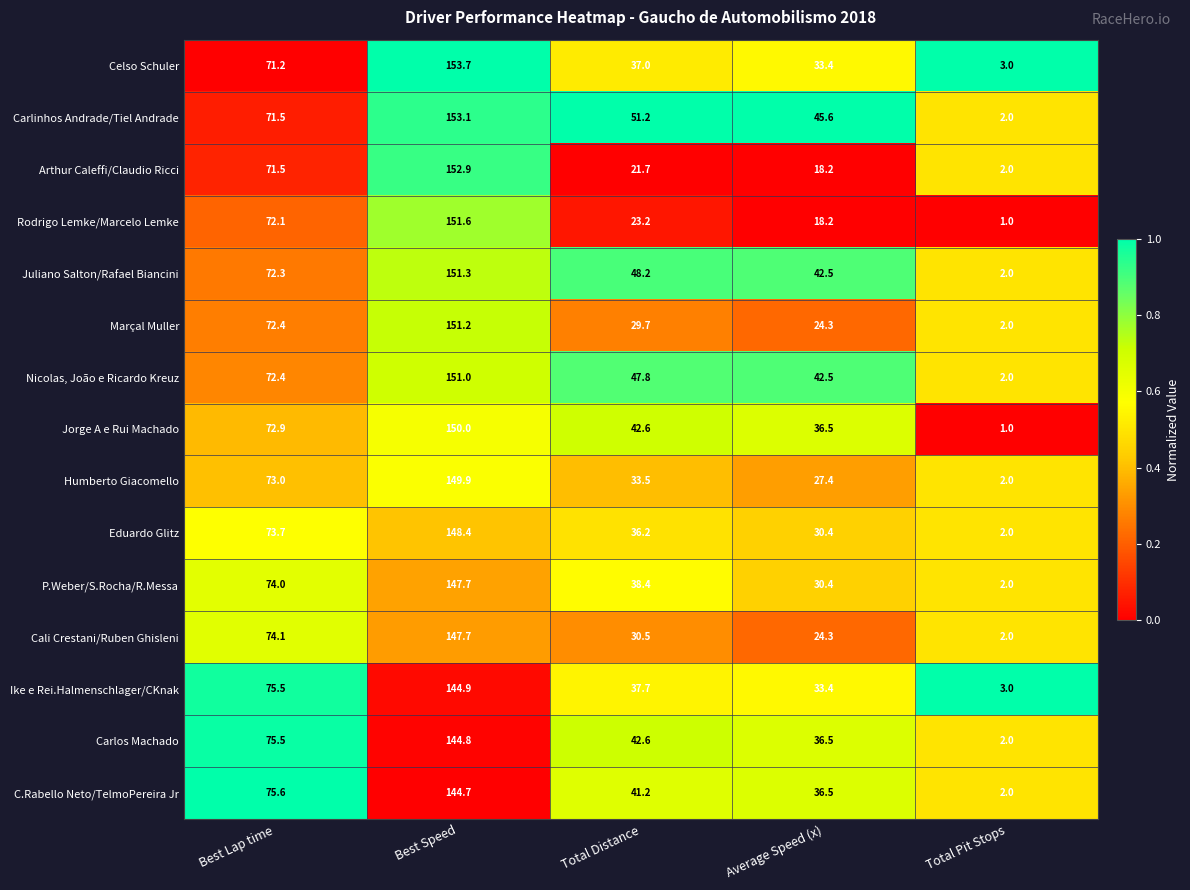

What is the sum of all Rodrigo Lemke/Marcelo Lemke values?

266.1